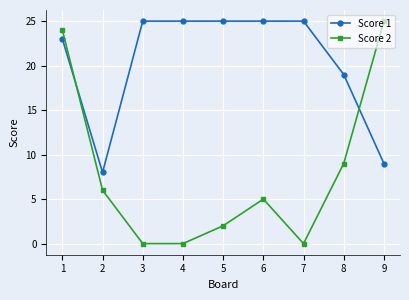

How many interior local peaks does the Score 2 series have?

1